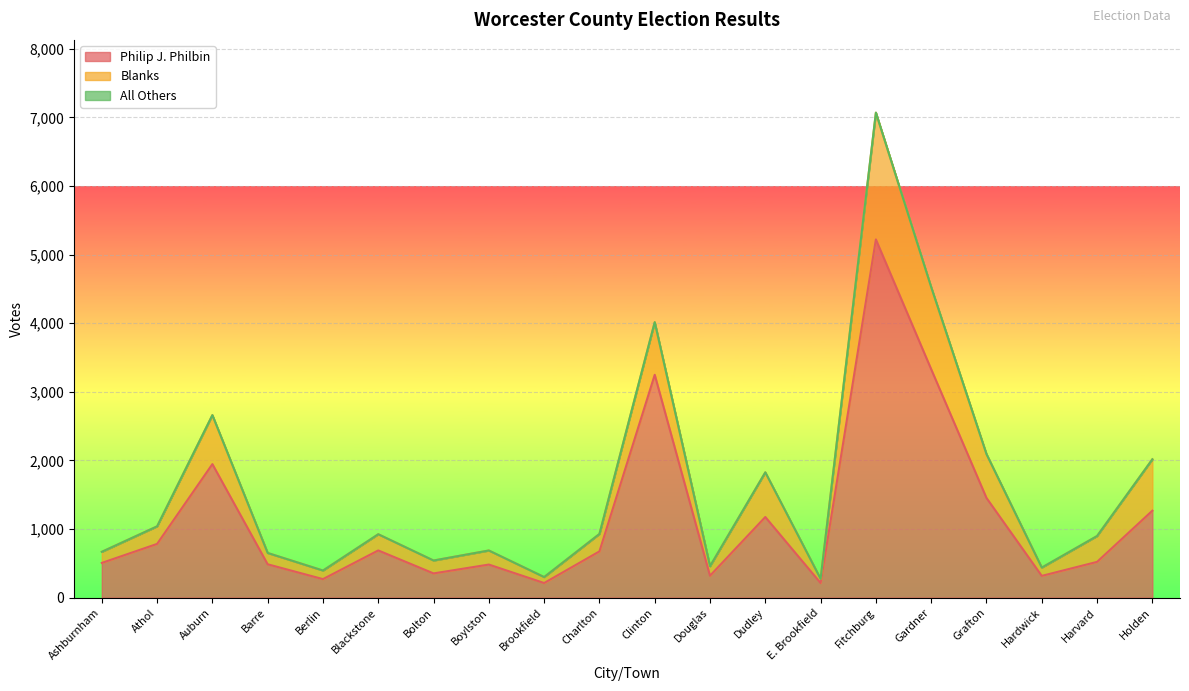

Does the chart display data point markers on the line(s)?

No